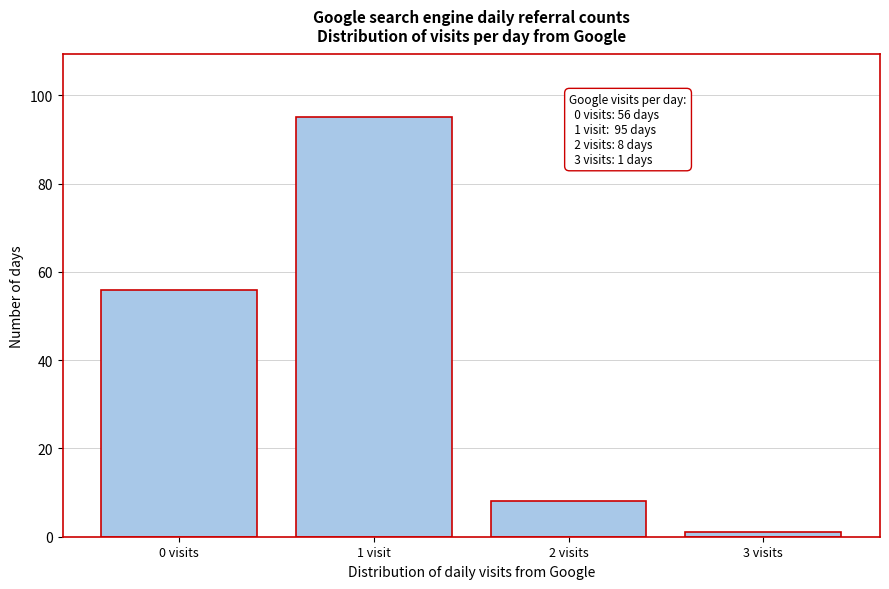

Reading right to left, list all the values displayed in this chart.

3 visits=1	2 visits=8	1 visit=95	0 visits=56